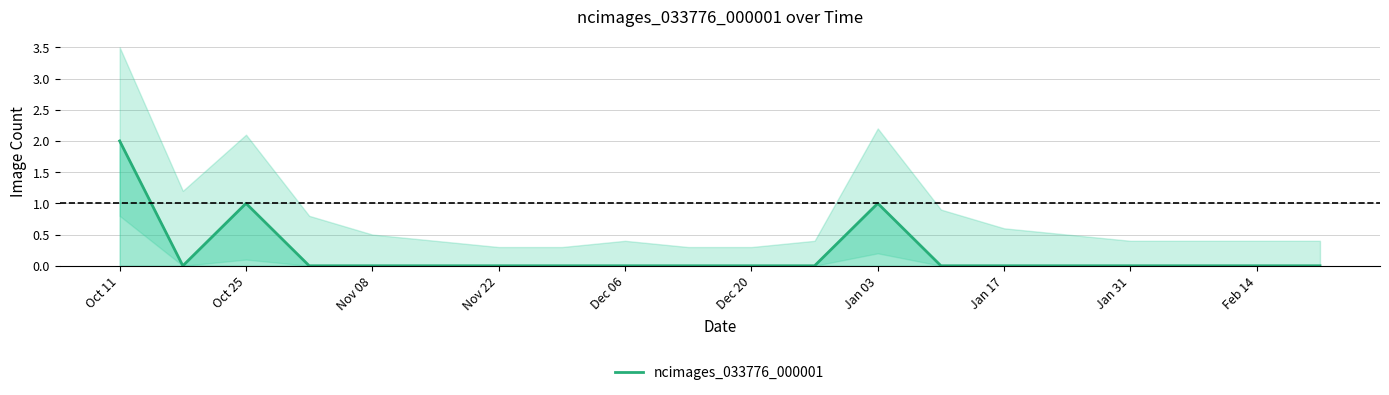

Which category has the highest value in the ncimages_033776_000001 series?

Oct 11